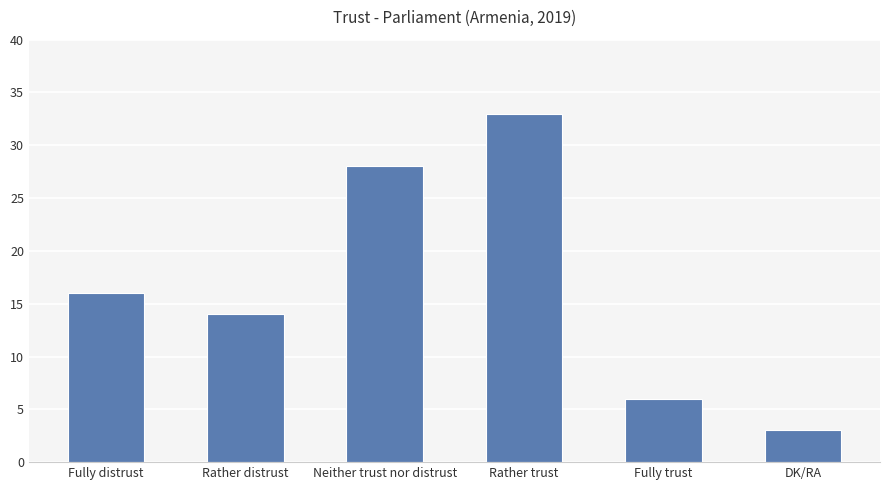

What is the label of the 3rd bar from the left?

Neither trust nor distrust